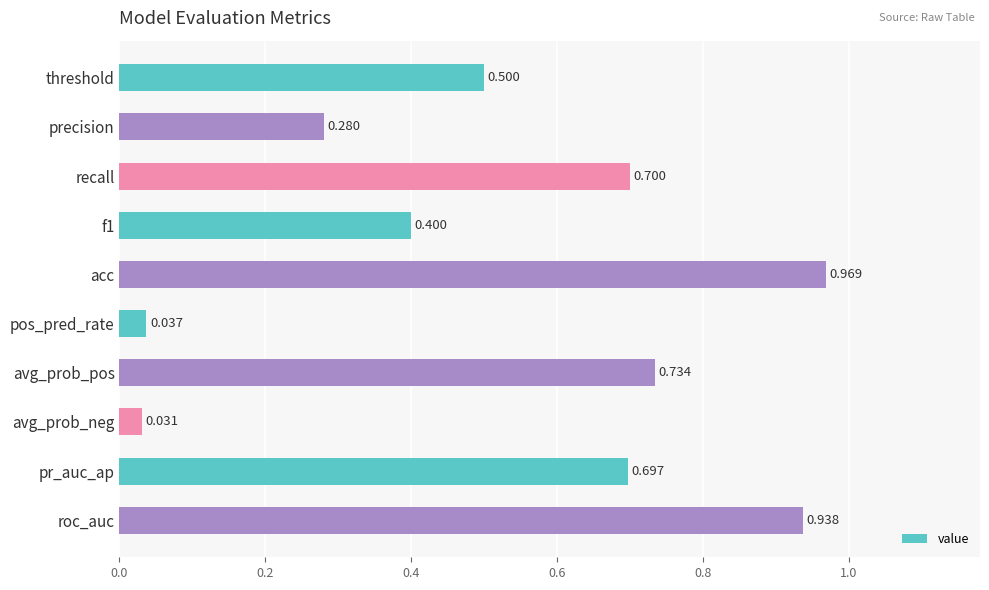

How many data points does each series have?

10